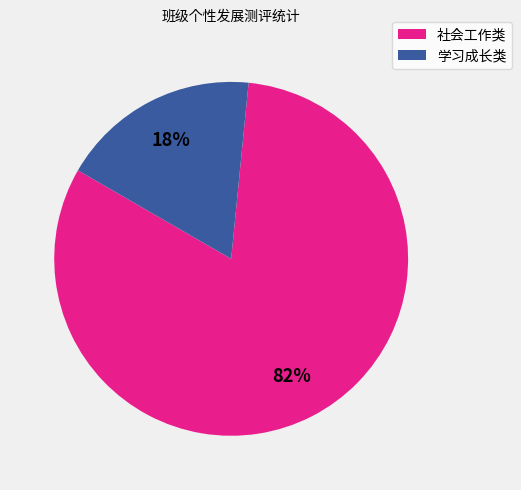

Is there any slice that represents more than half of the pie?

Yes